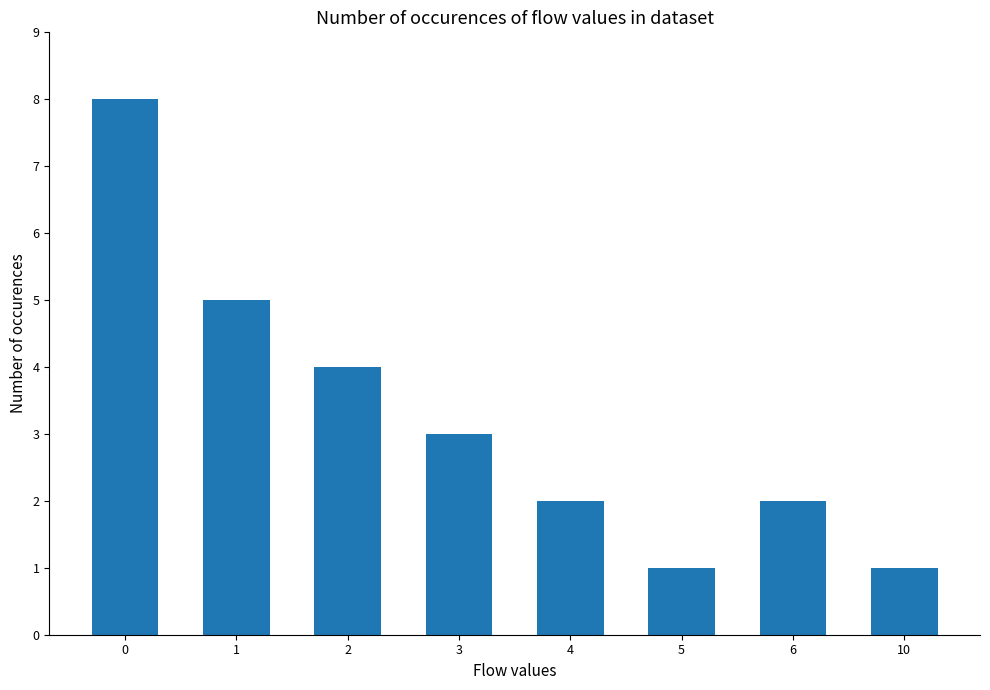

What is the ratio of the value at 2 to the value at 10?

4.0